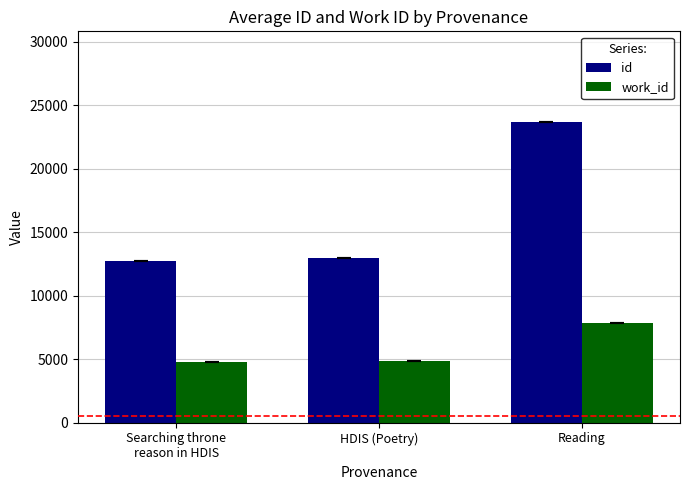

Rank the series by their maximum value, from highest to lowest.

id, work_id